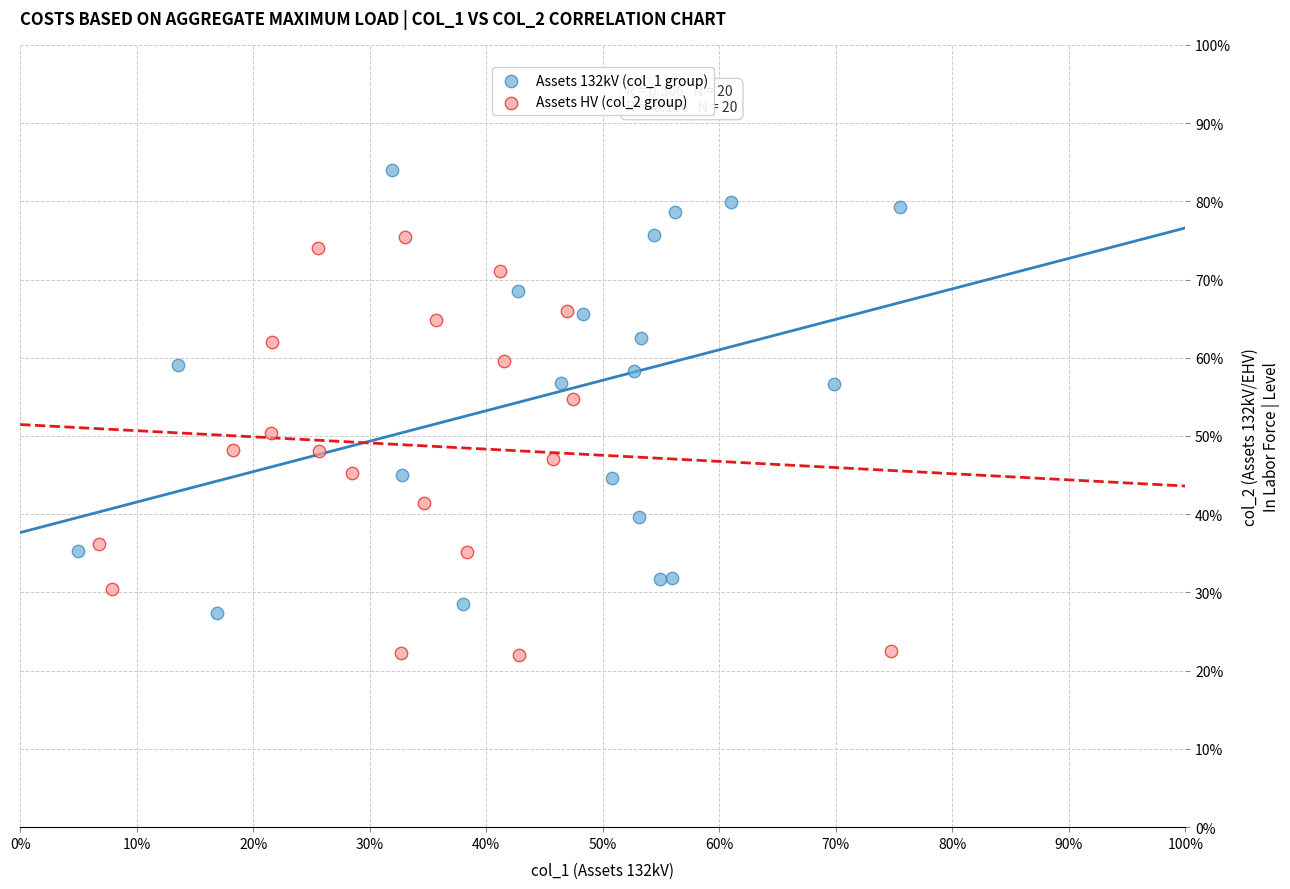

What are all the series names shown in the legend?

Assets 132kV (col_1 group), Assets HV (col_2 group)